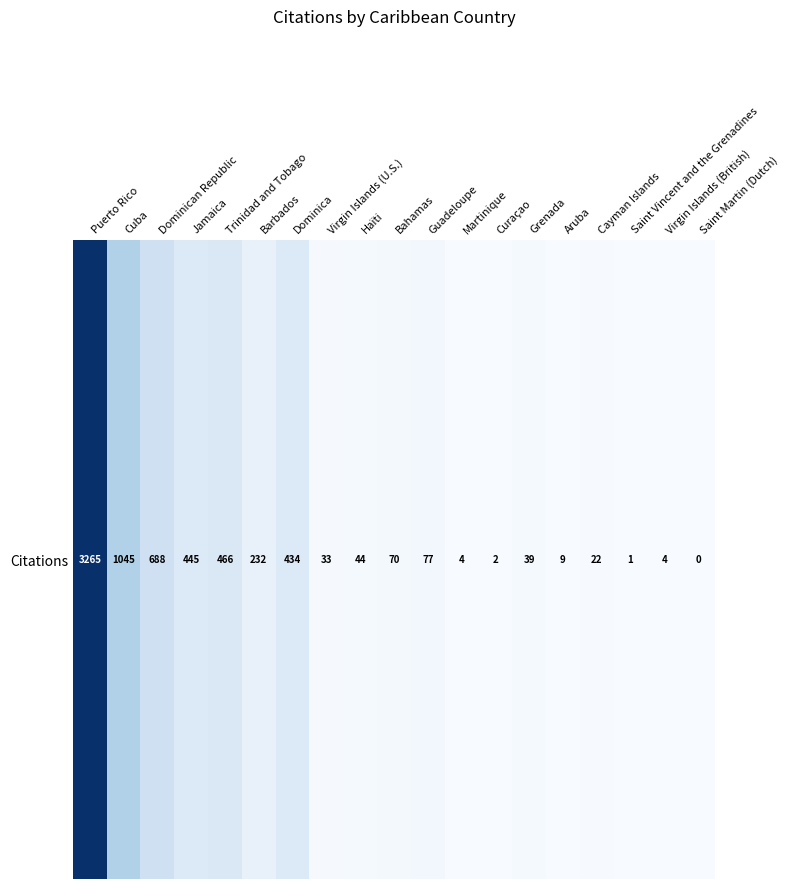

List the labels in order of value, smallest first.

Saint Martin (Dutch), Saint Vincent and the Grenadines, Curaçao, Martinique, Virgin Islands (British), Aruba, Cayman Islands, Virgin Islands (U.S.), Grenada, Haïti, Bahamas, Guadeloupe, Barbados, Dominica, Jamaica, Trinidad and Tobago, Dominican Republic, Cuba, Puerto Rico